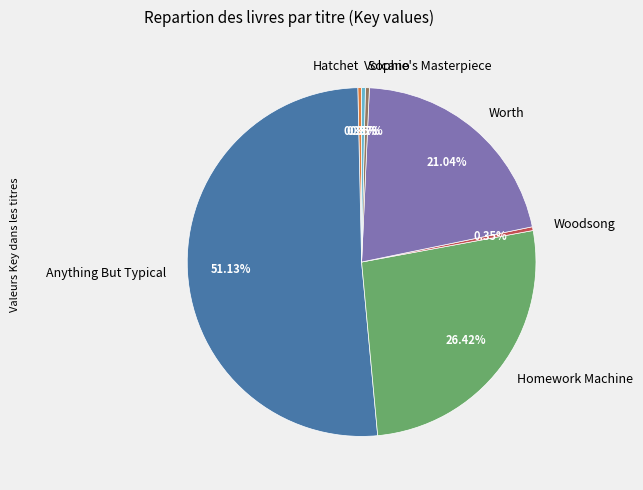

Do Woodsong and Volcano together represent more than half of the pie?

No